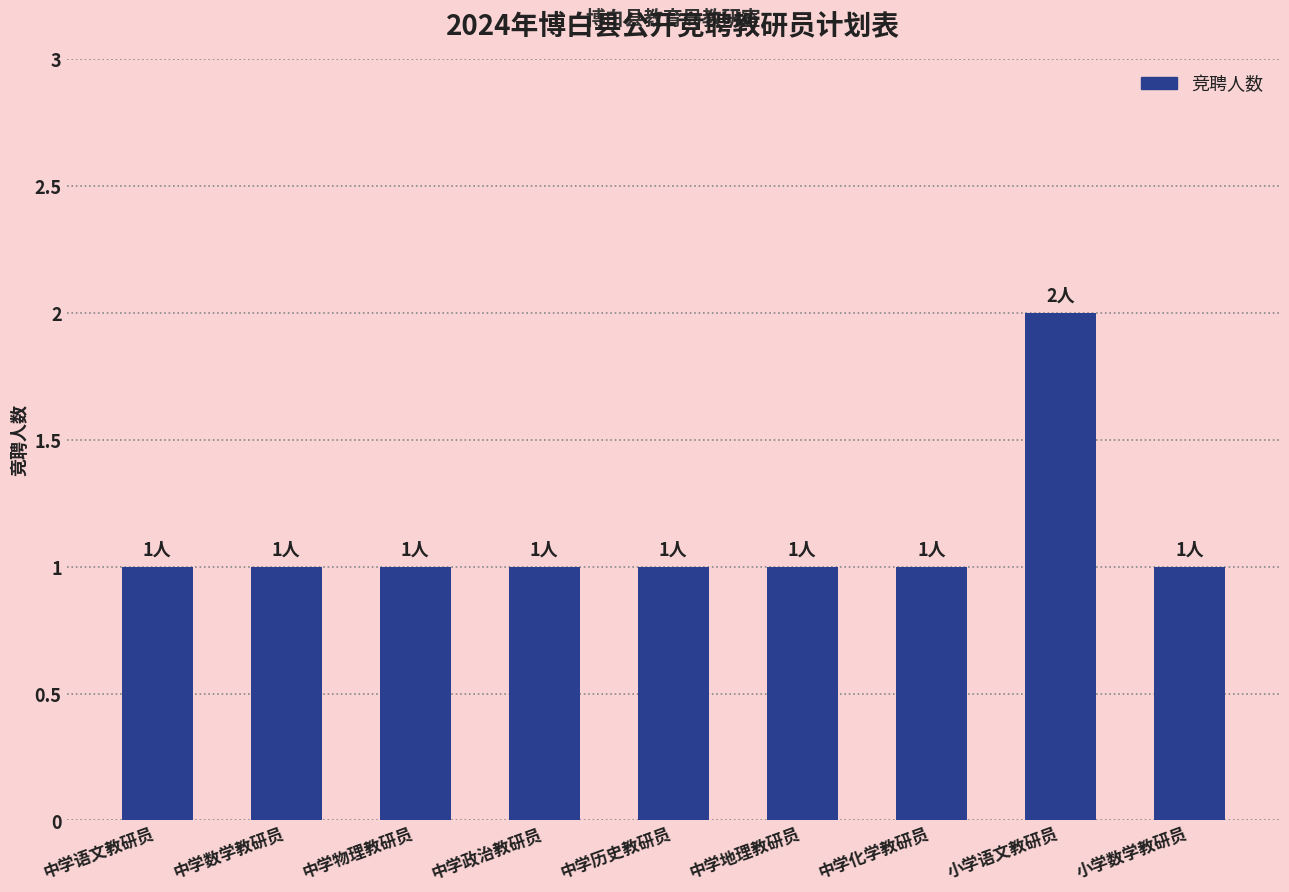

What is the label of the 4th bar from the right?

中学地理教研员